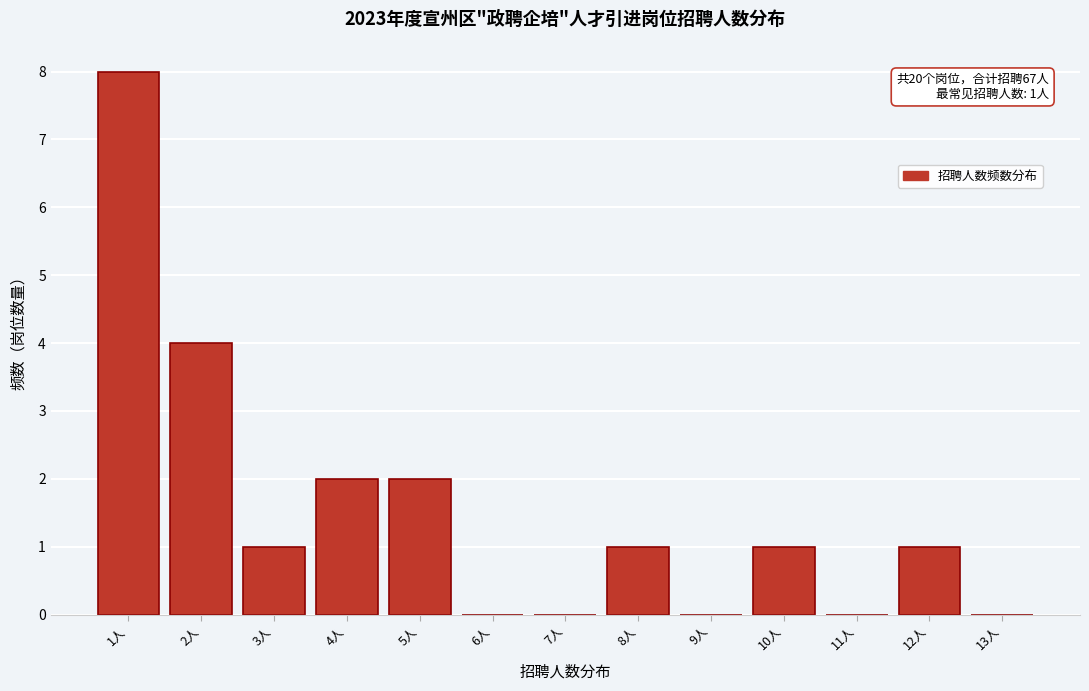

Reading right to left, list all the values displayed in this chart.

13人=0	12人=1	11人=0	10人=1	9人=0	8人=1	7人=0	6人=0	5人=2	4人=2	3人=1	2人=4	1人=8